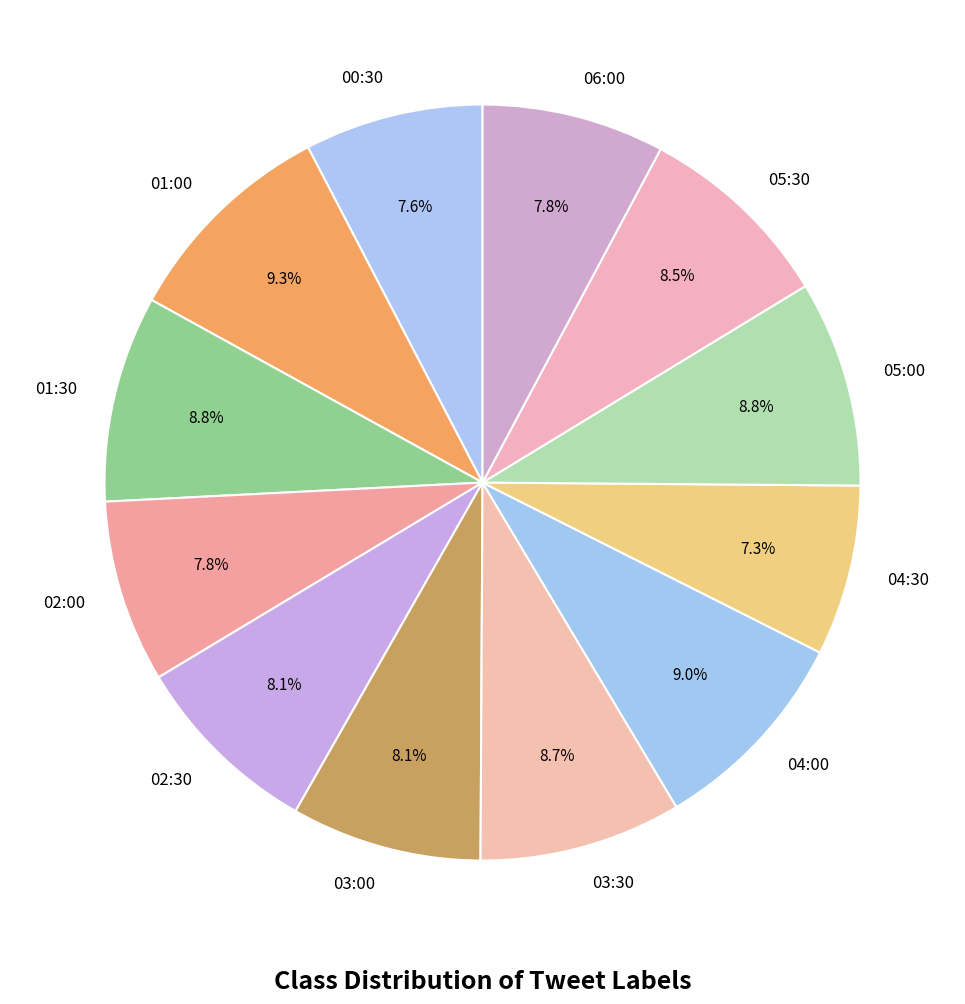

What is the total percentage of 04:30 and 05:00?

16.1%